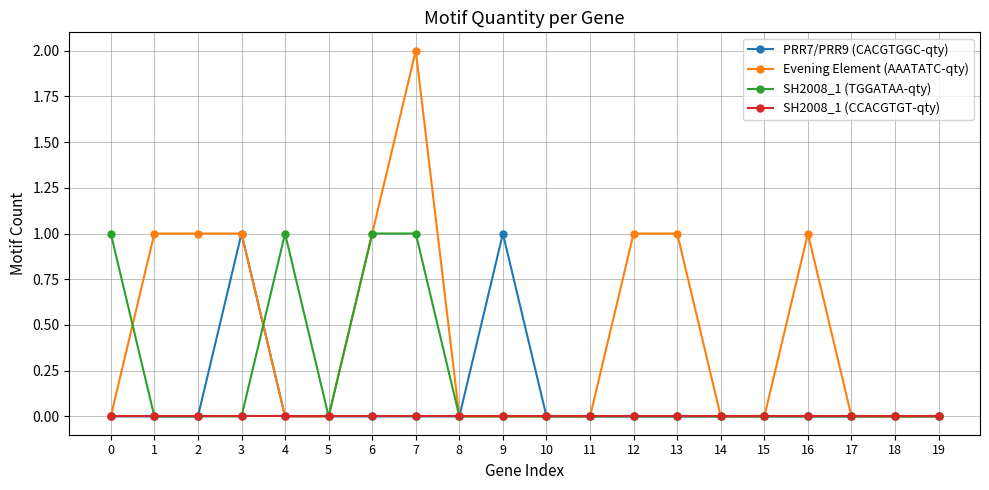

What is the highest value of the Evening Element (AAATATC-qty) series?

2